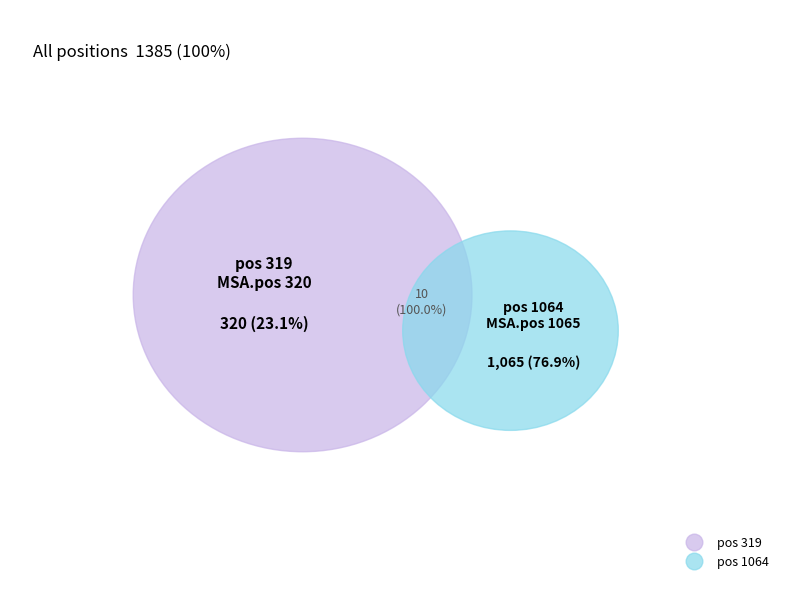

To the nearest percent, what portion does 319 represent?

23%